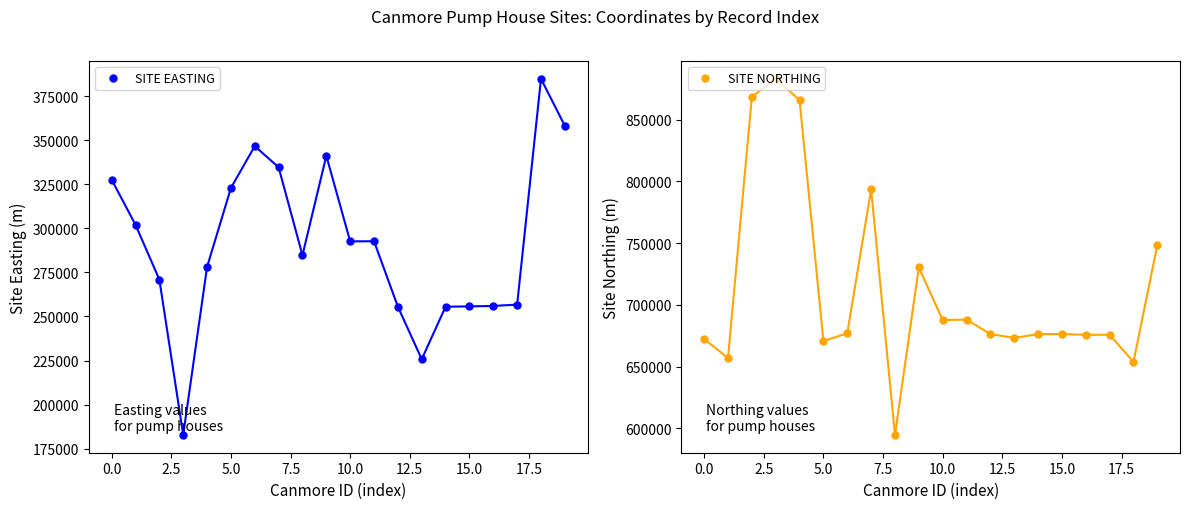

Which series has the largest total across all categories?

SITE NORTHING